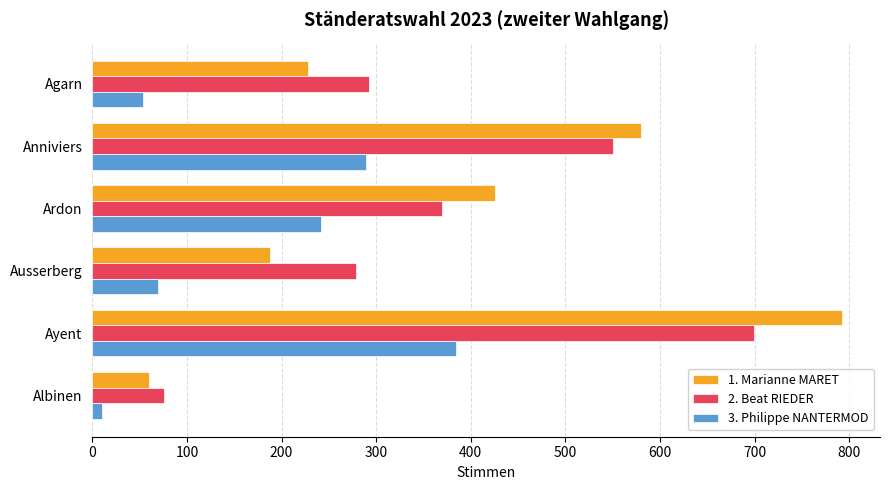

Is it true that 3. Philippe NANTERMOD equals 242 at Ardon?

True